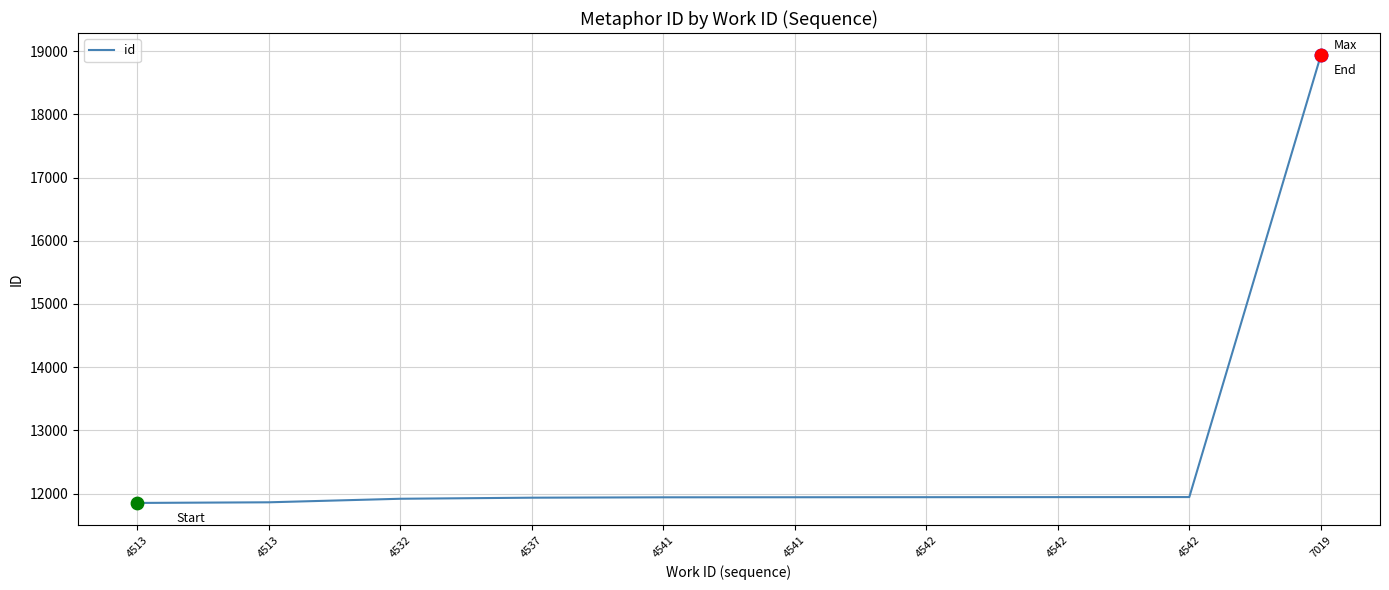

What is the ratio of the value at 4542 to the value at 4537?

1.0